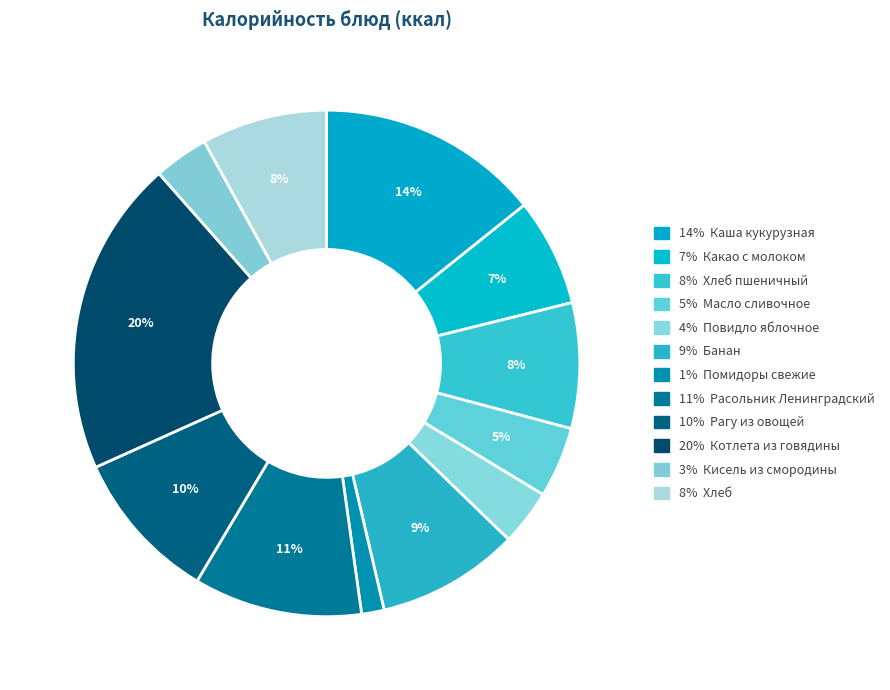

What is the smallest slice in the pie chart?

Помидоры свежие